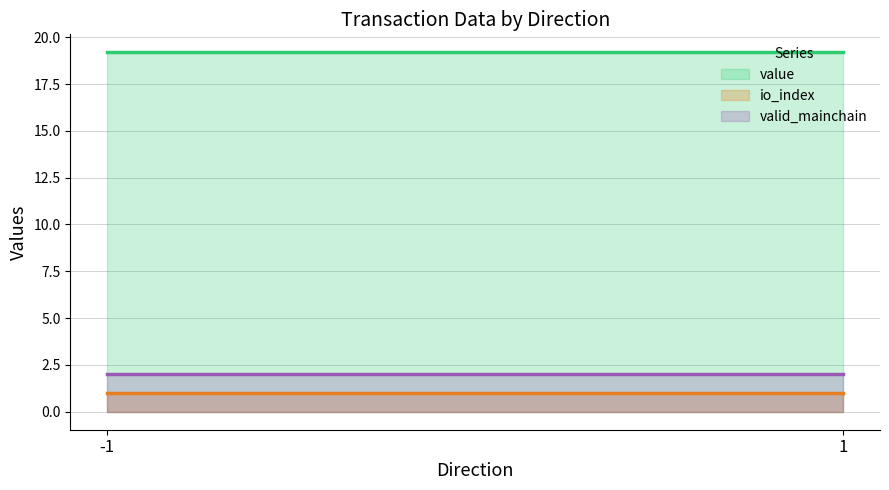

Which series has the largest range (max minus min)?

value